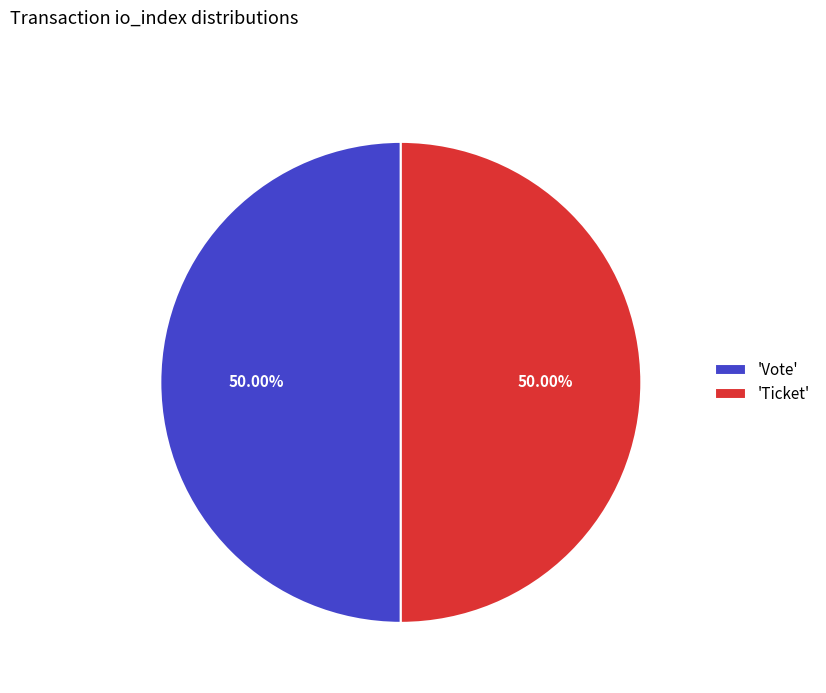

Combined, do 'Vote' and 'Ticket' account for over 50%?

Yes